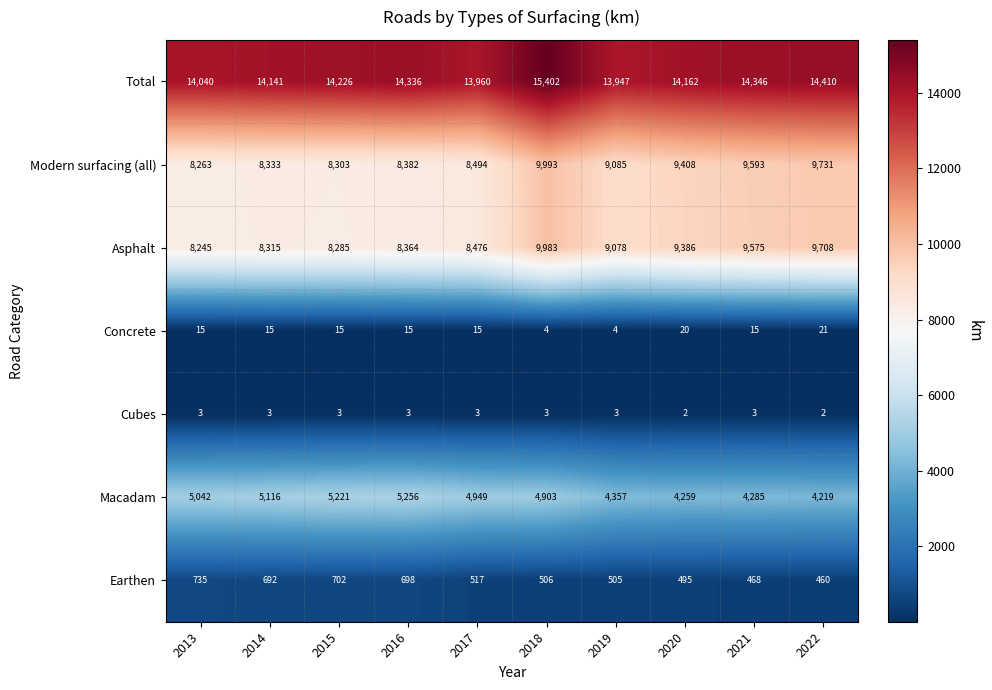

What is the spread (max minus min) of values at 2013?

14037